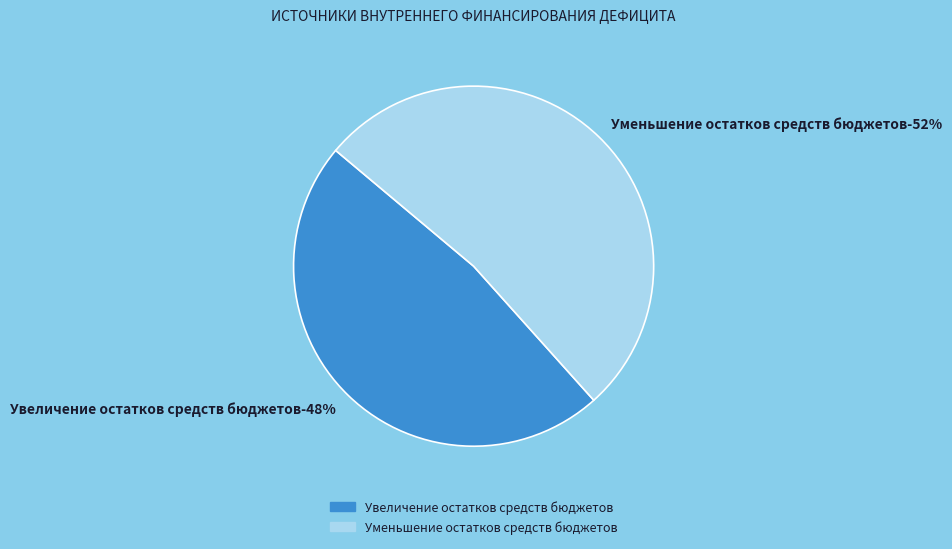

To the nearest percent, what is the average slice percentage?

50%